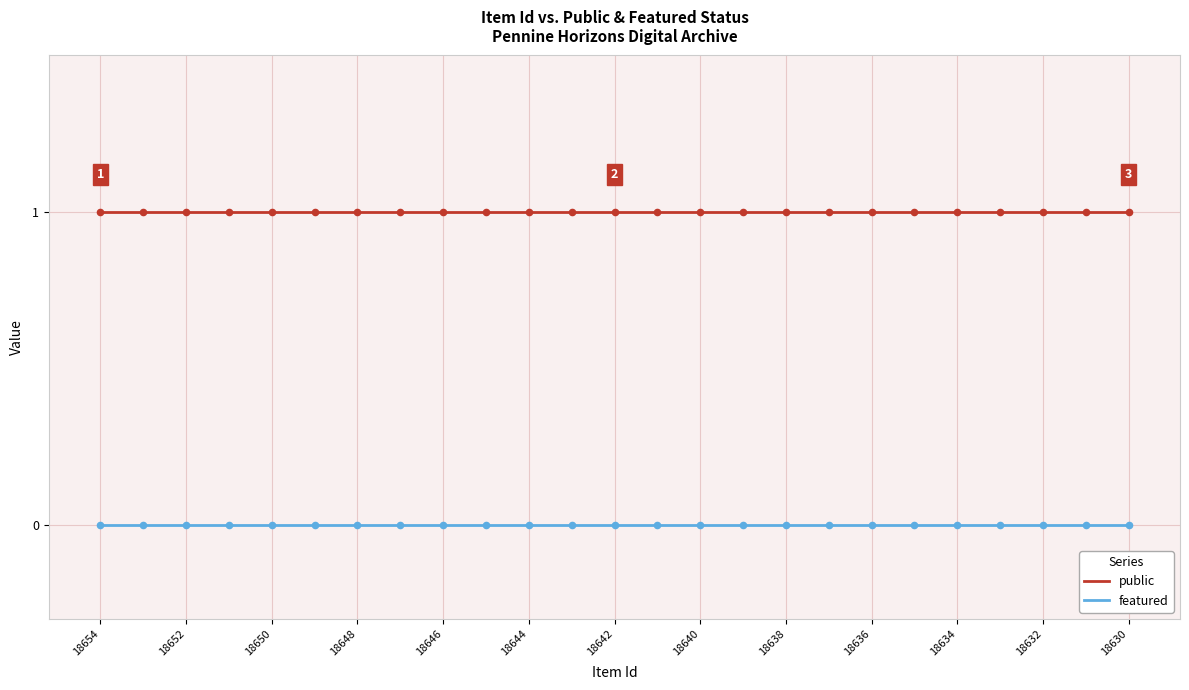

Rank the series by their average value, from lowest to highest.

featured, public